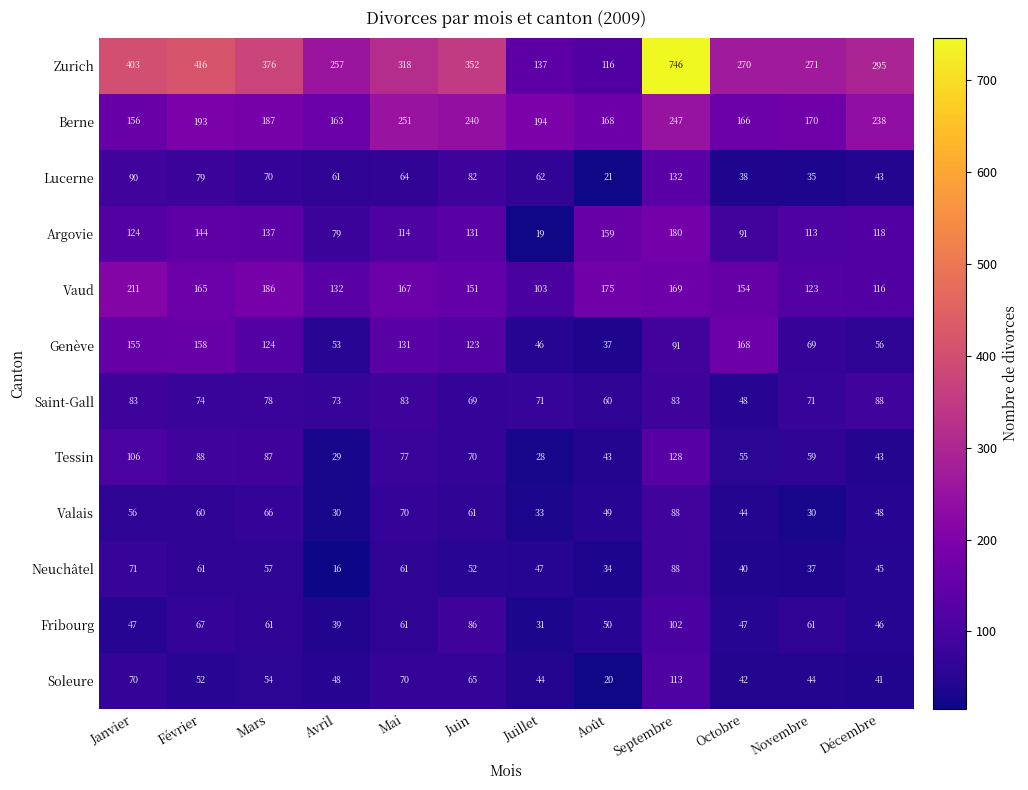

What is the greatest value displayed?

746